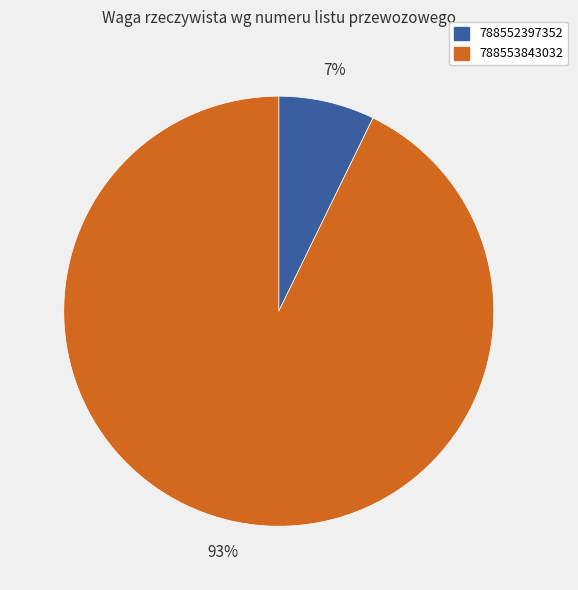

To the nearest percent, what portion does 788552397352 represent?

7%